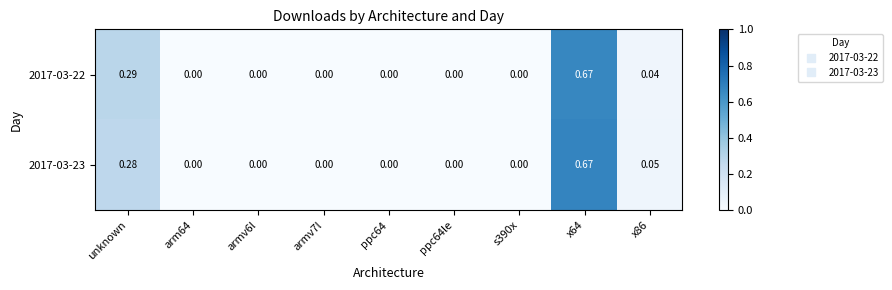

How many data points does each series have?

9